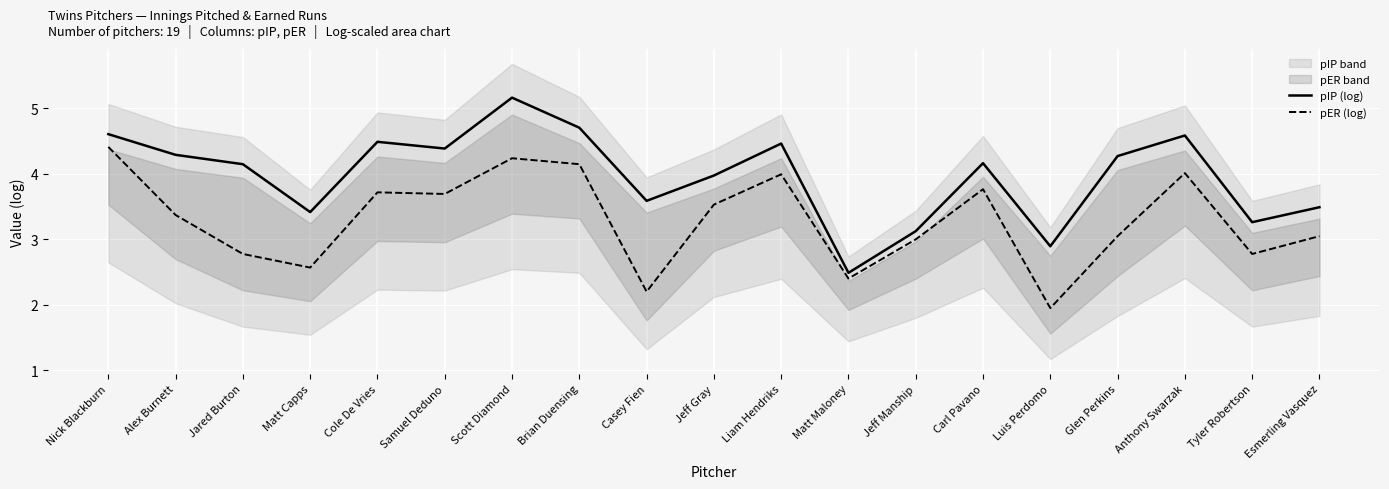

Which series has the widest spread of values?

pIP (log)